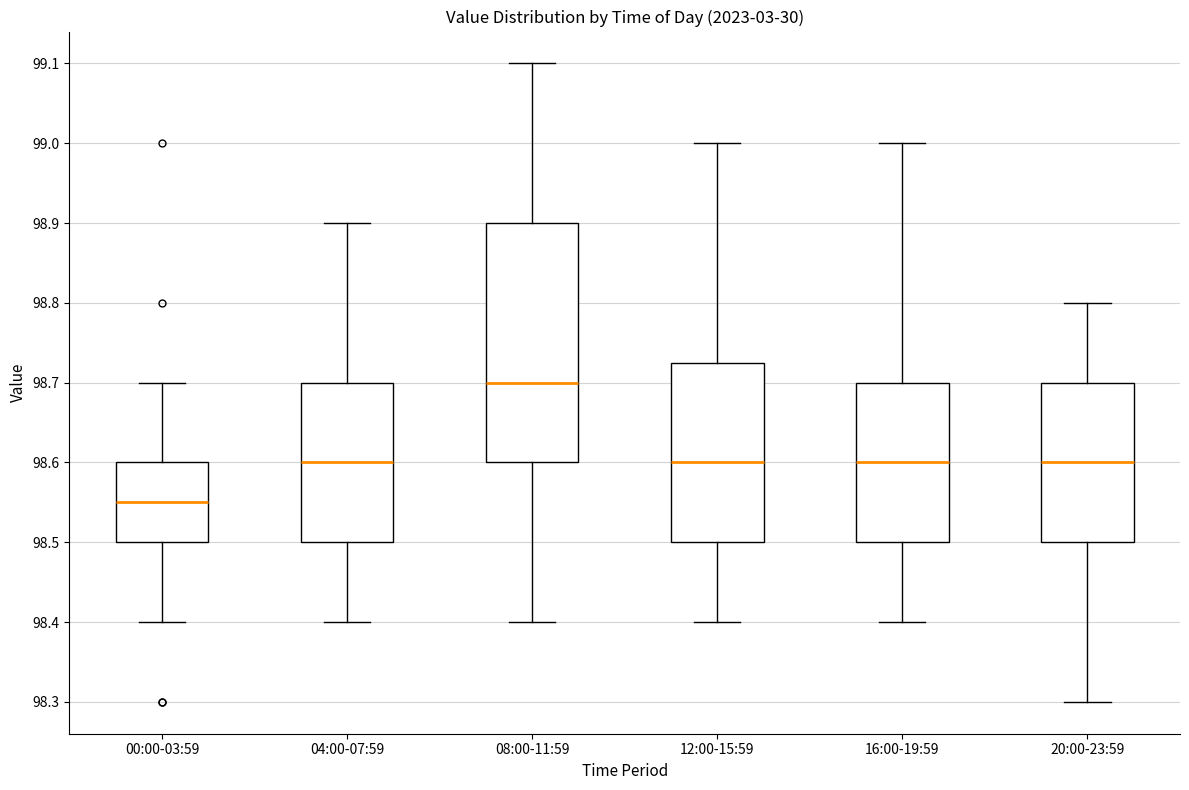

Reading left to right, transcribe this box plot: for each box, give where its median line is, the range the box spans, and where its two whiskers end, as read against the y-axis. The values are not printed on the chart, so give them approximately, as read against the axis.

00:00-03:59: median 98.55, box 98.50 to 98.60, whiskers 98.40 to 98.70
04:00-07:59: median 98.60, box 98.50 to 98.70, whiskers 98.40 to 98.90
08:00-11:59: median 98.70, box 98.60 to 98.90, whiskers 98.40 to 99.10
12:00-15:59: median 98.60, box 98.50 to 98.73, whiskers 98.40 to 99.00
16:00-19:59: median 98.60, box 98.50 to 98.70, whiskers 98.40 to 99.00
20:00-23:59: median 98.60, box 98.50 to 98.70, whiskers 98.30 to 98.80